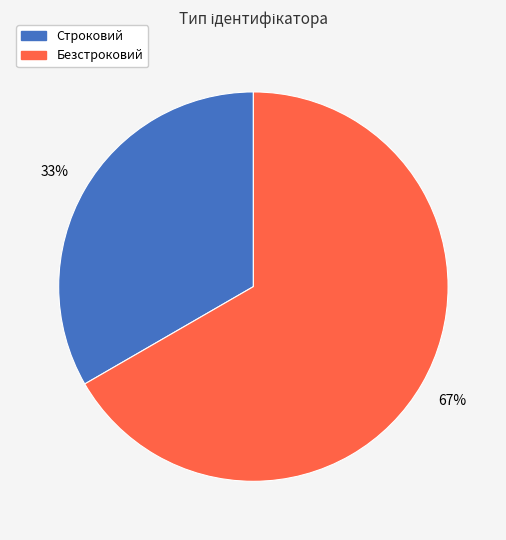

What is the smallest slice in the pie chart?

Строковий